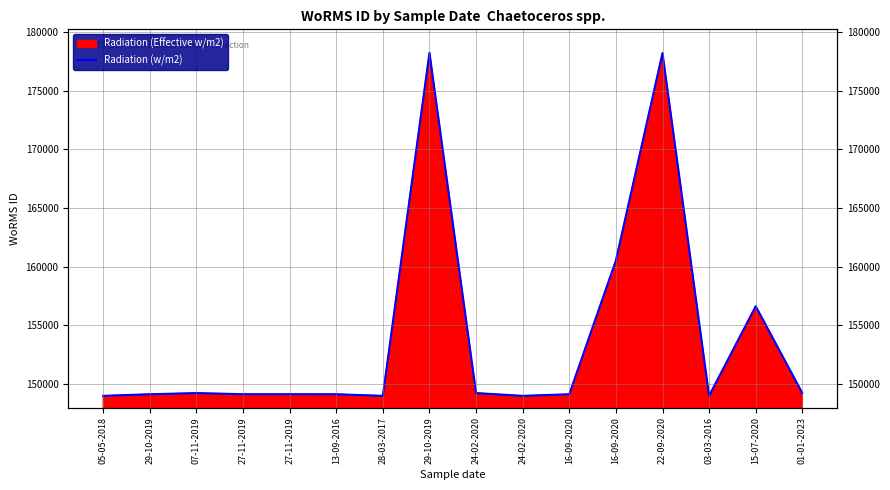

What is the maximum value shown in the chart?

178229